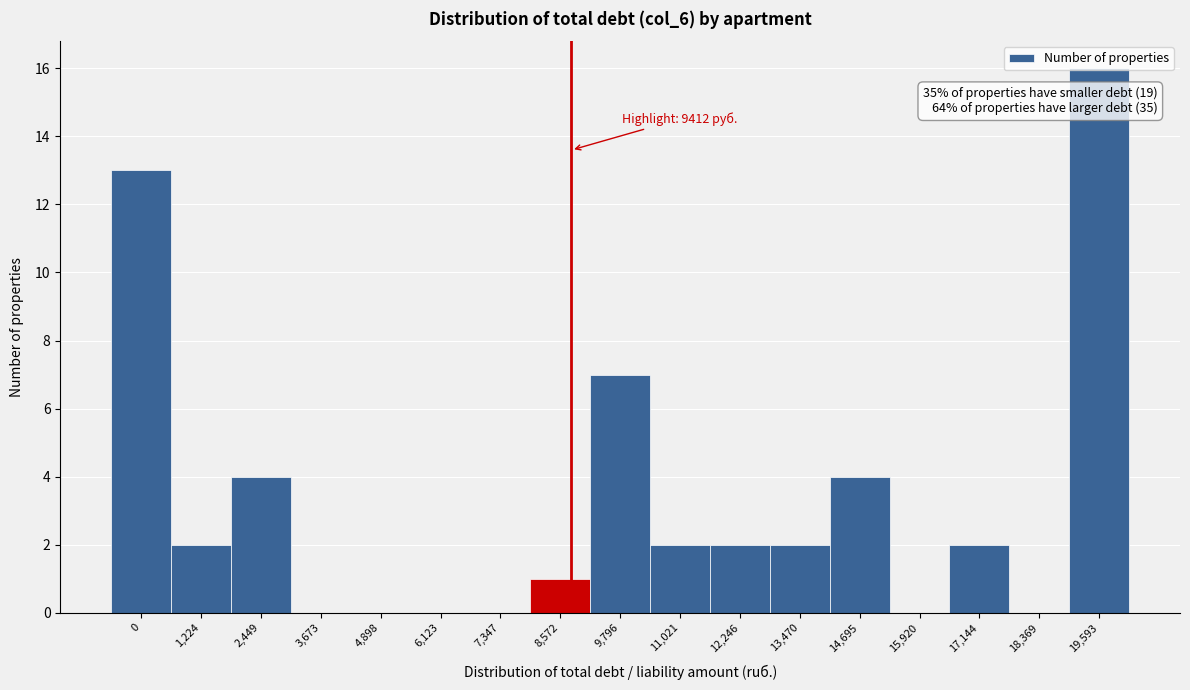

Between 13,470 and 14,695, which is larger?

14,695